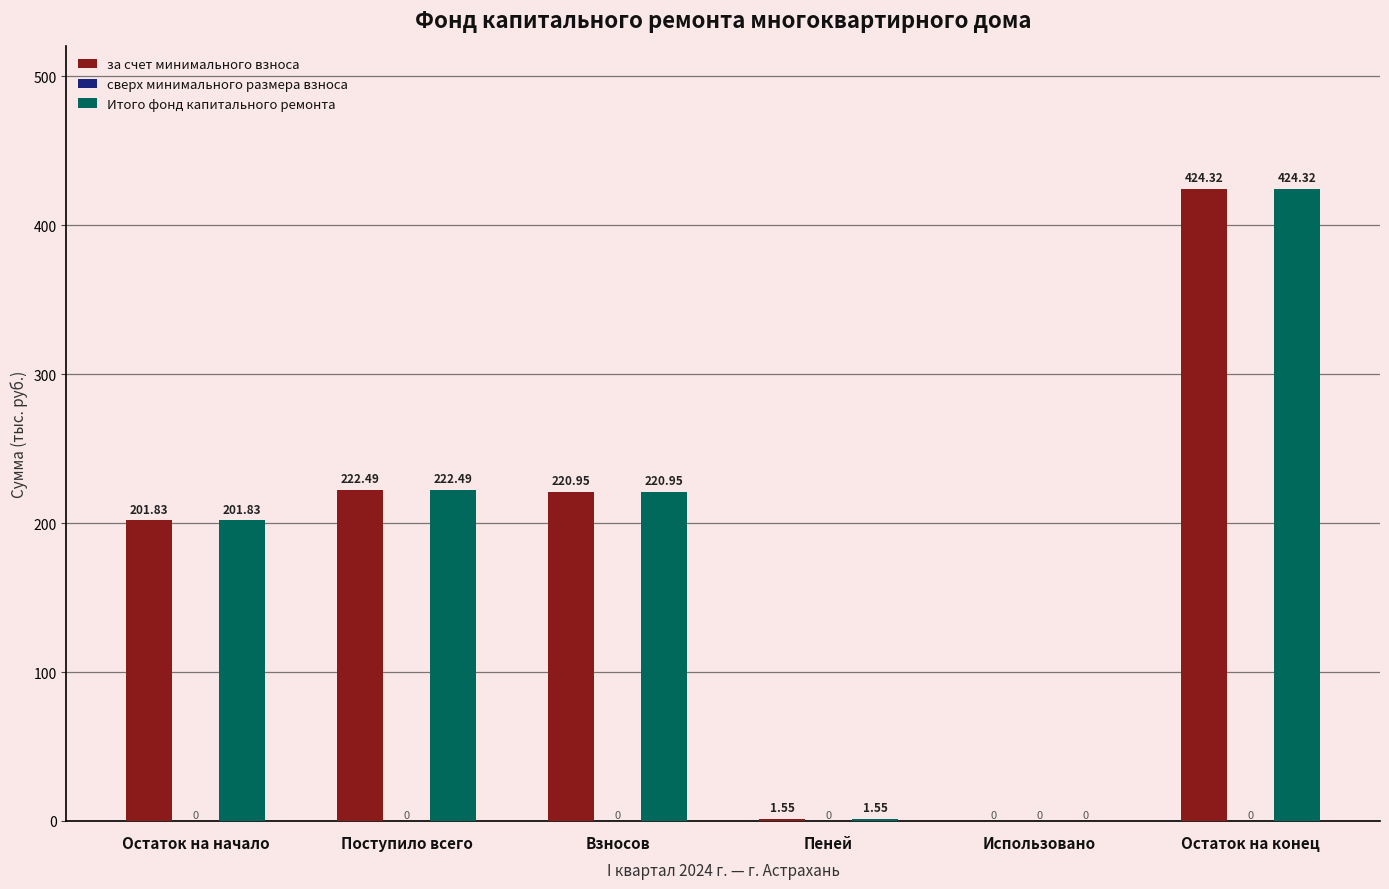

What is the total value across all series at Поступило всего?

445.0